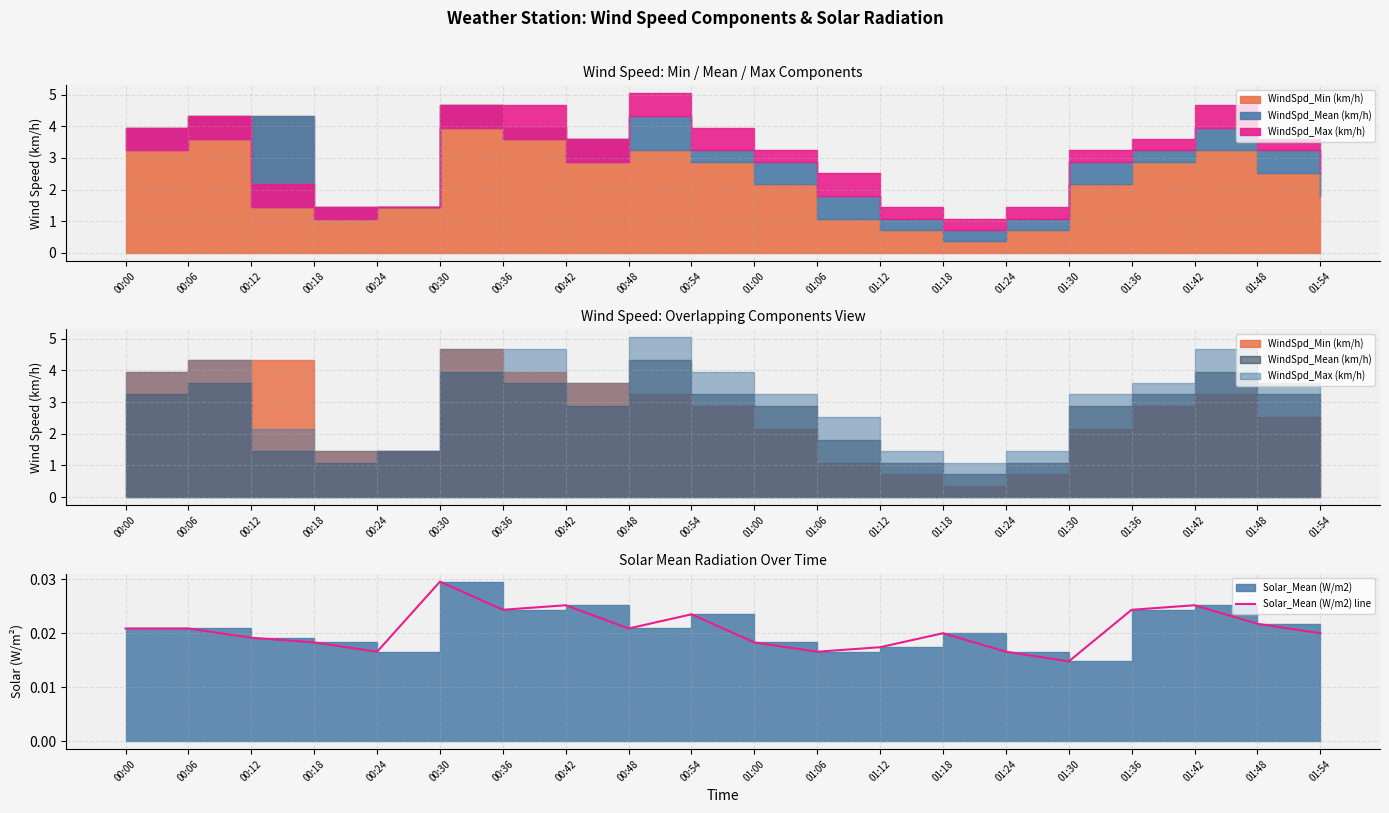

Which label corresponds to the smallest value in the chart?

01:30